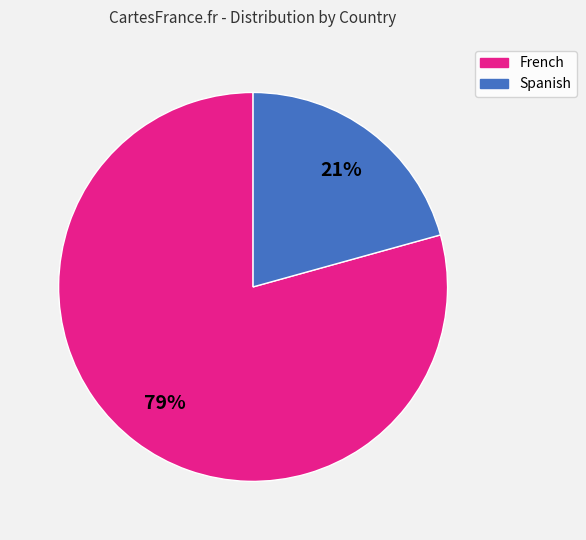

To the nearest percent, what is the combined percentage of Spanish and French?

100%